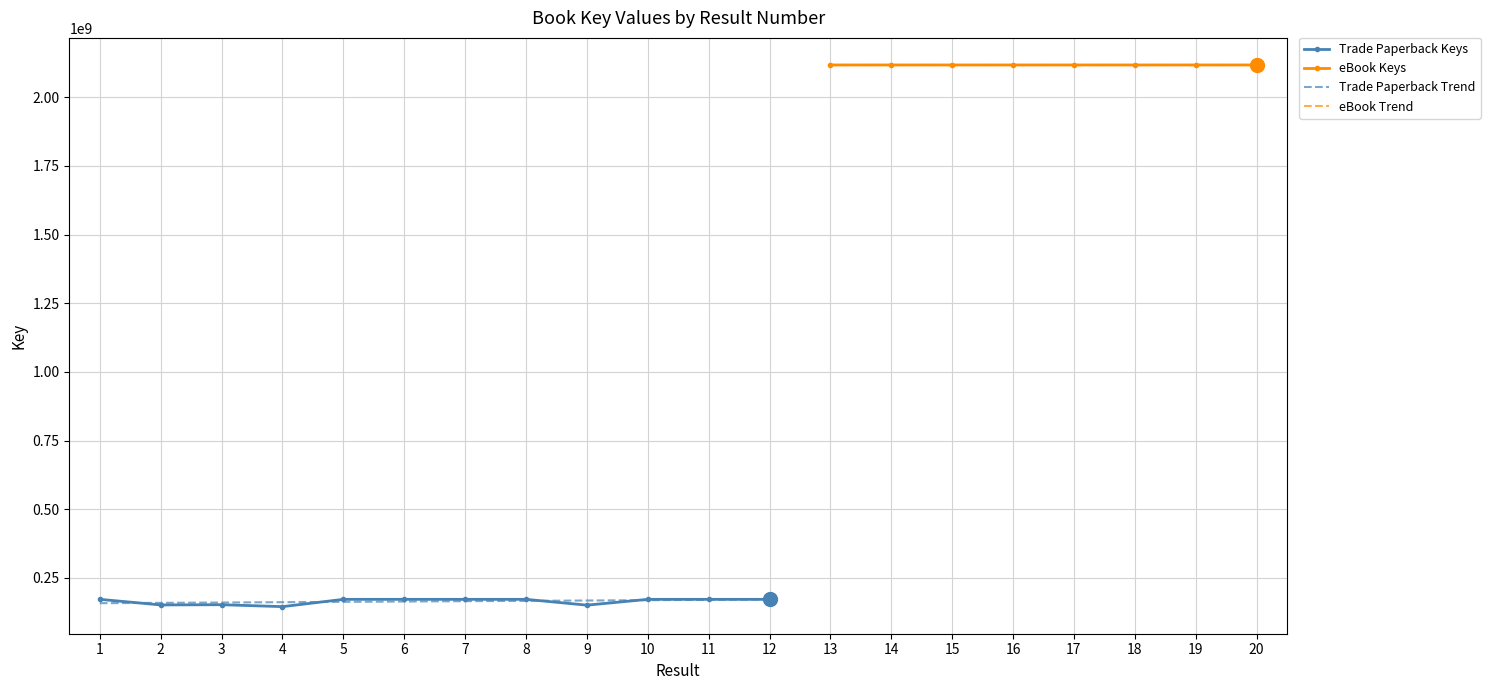

Count the number of categories in the chart.

20